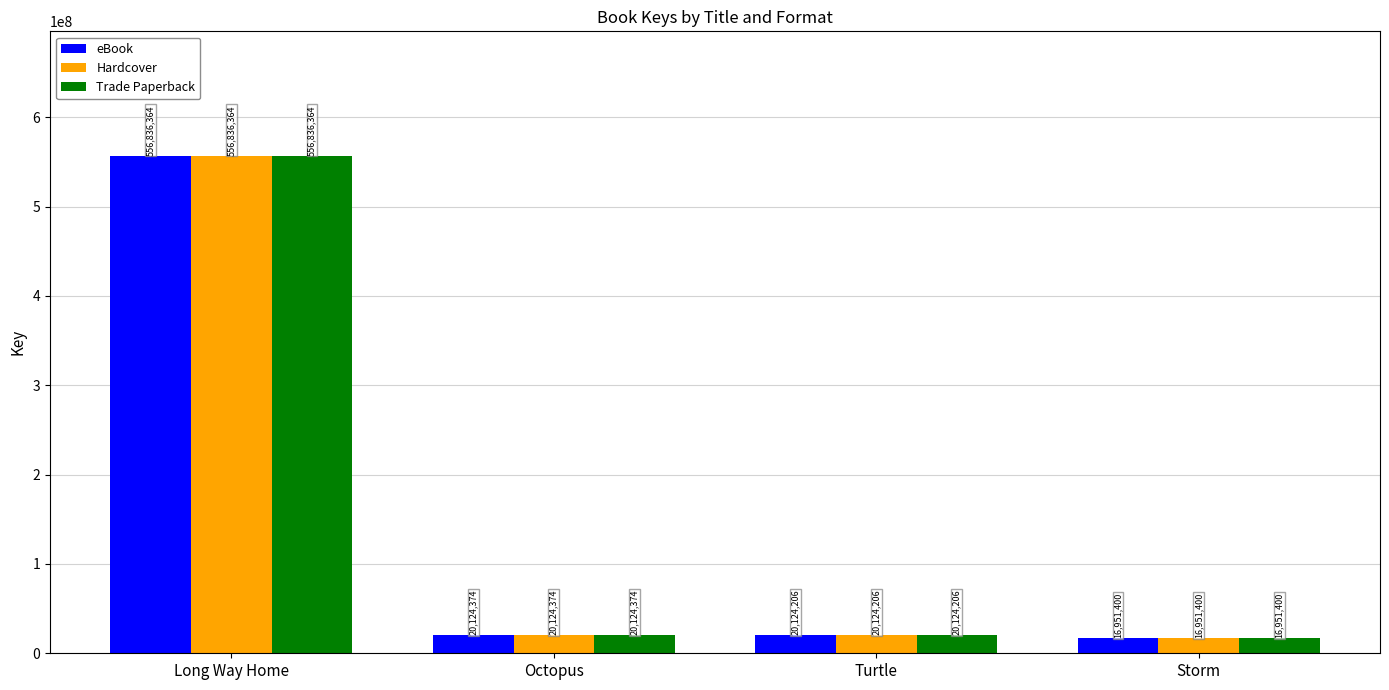

What is the label of the 1st bar from the left?

Long Way Home